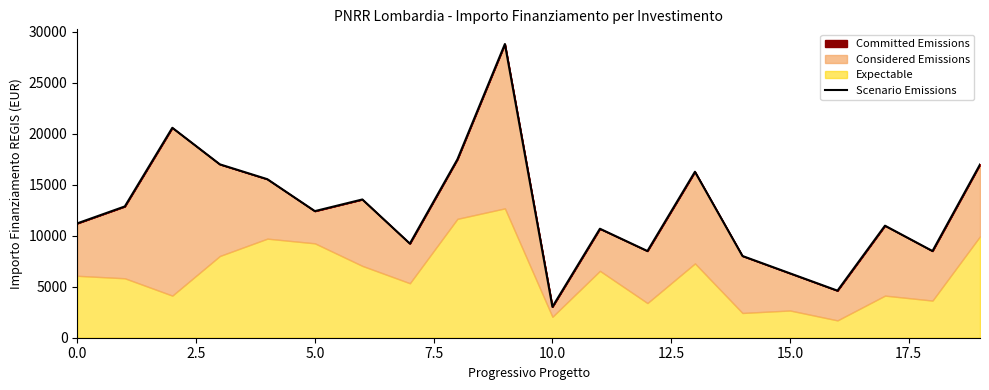

What is the value of the 8th point from the left?

9234